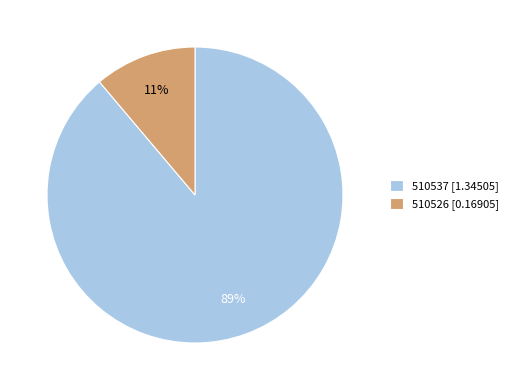

Does 510526 represent more than half of the total?

No